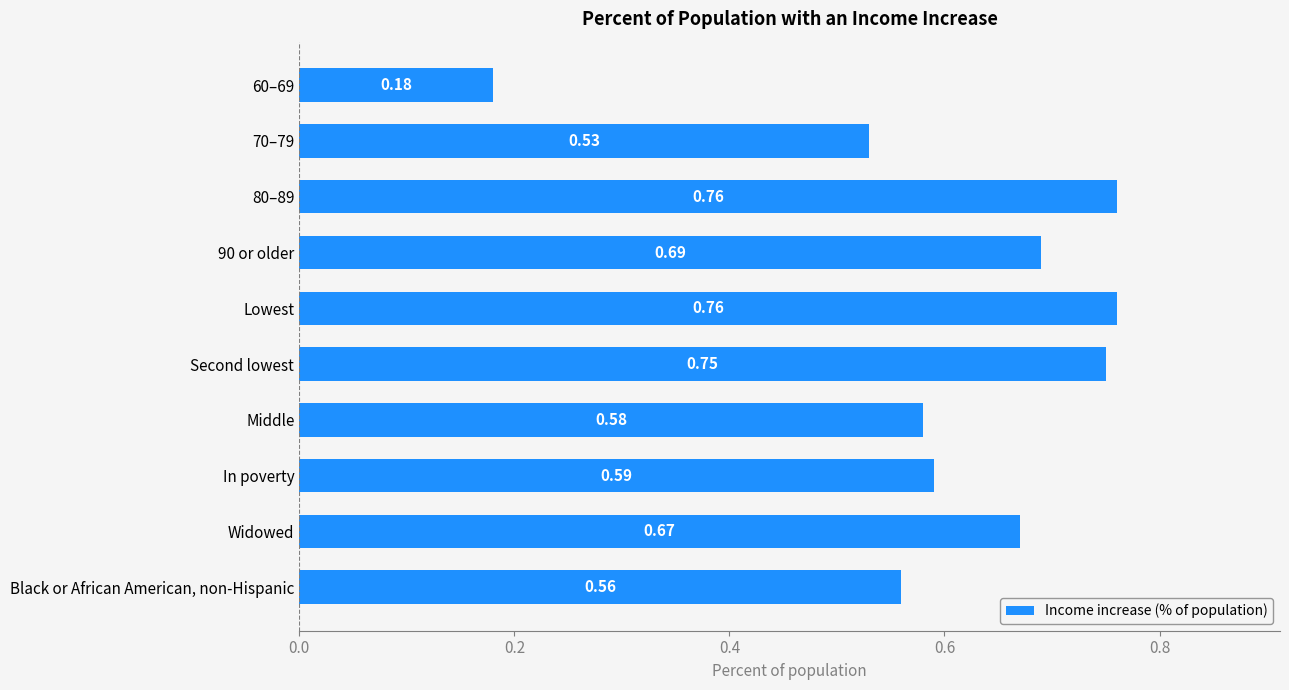

What is the label of the 3rd bar from the bottom?

In poverty